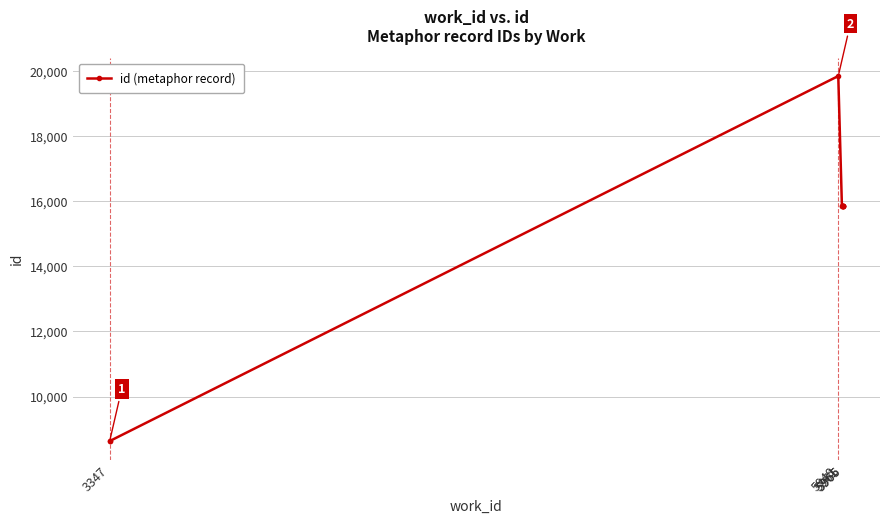

Does the chart have visible grid lines?

Yes